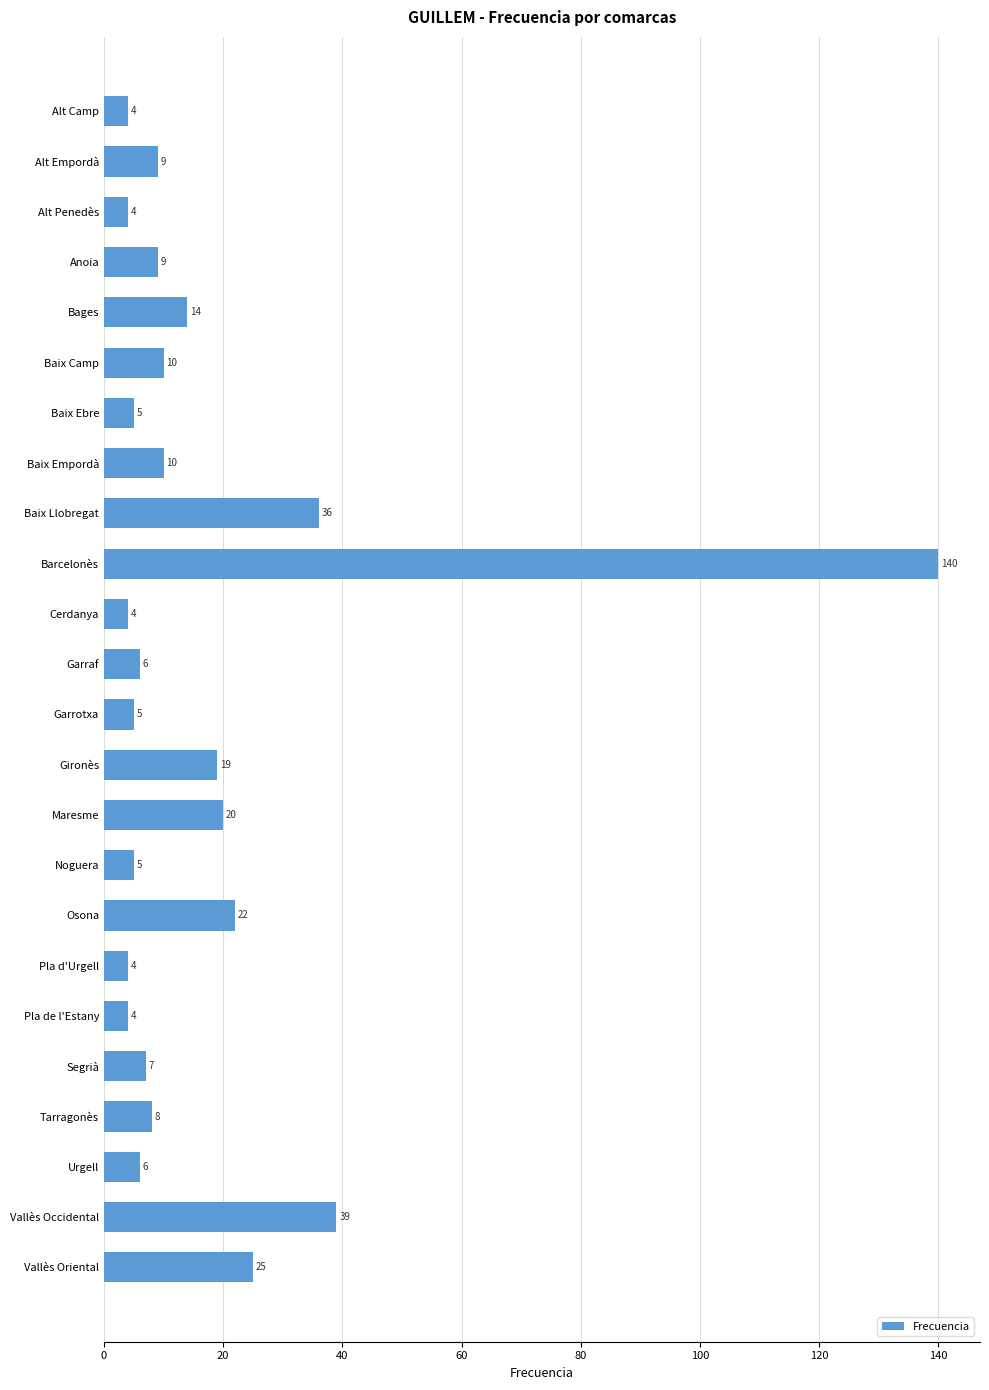

Approximately how many times larger is the value at Baix Ebre compared to Urgell?

0.8